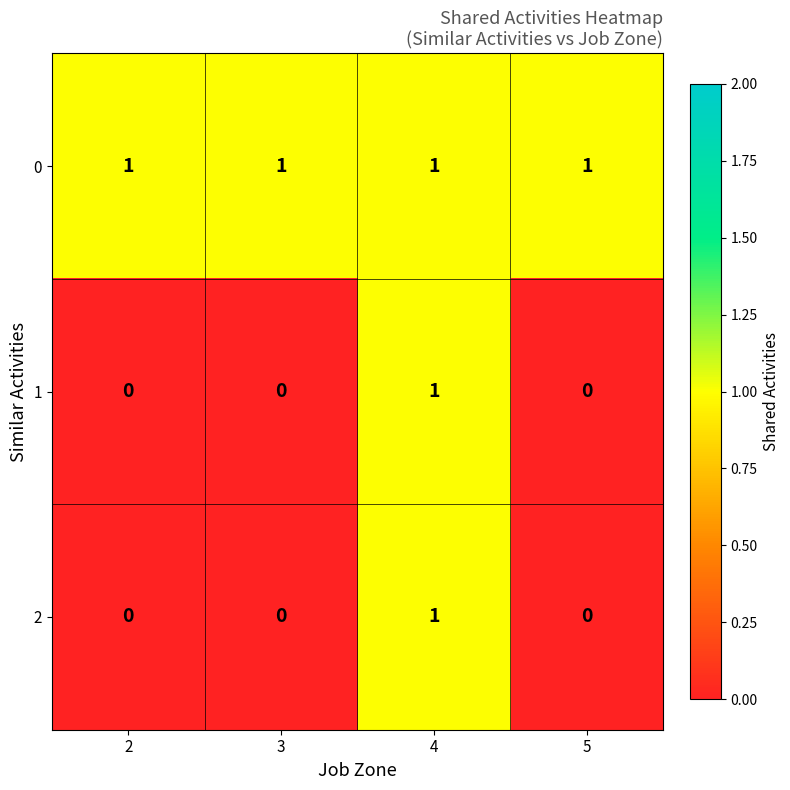

True or false: 1 has a value of 0 at 5.

True